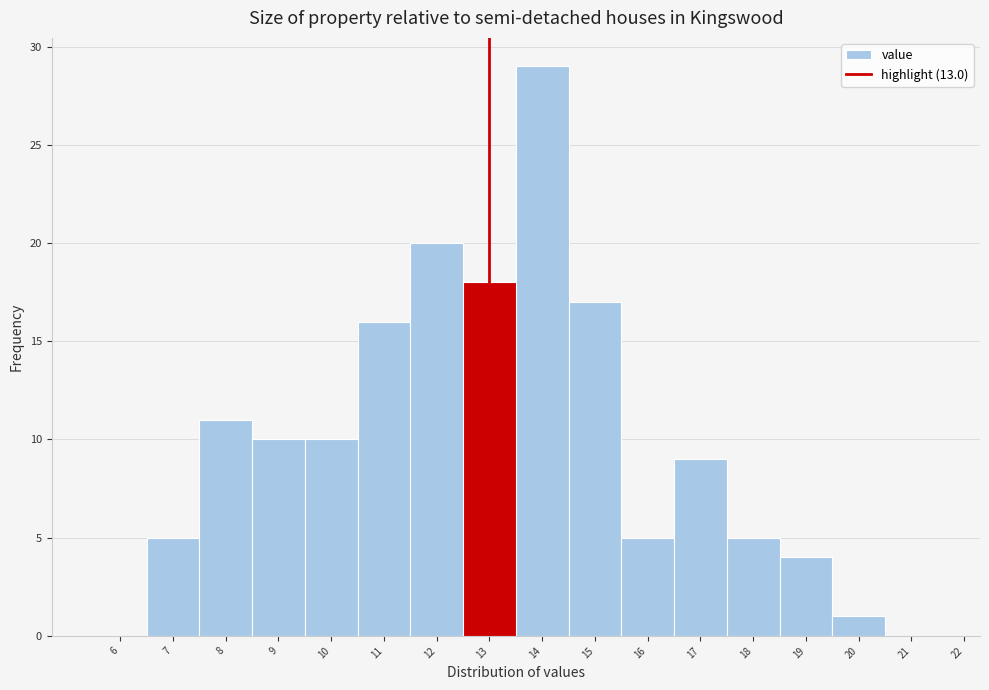

Over which range of the x-axis is the bar tallest?

13.5 to 14.5